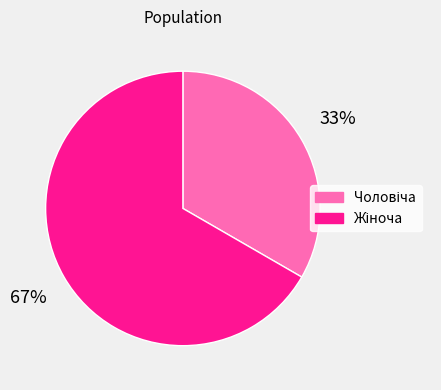

Is there any slice that represents more than half of the pie?

Yes